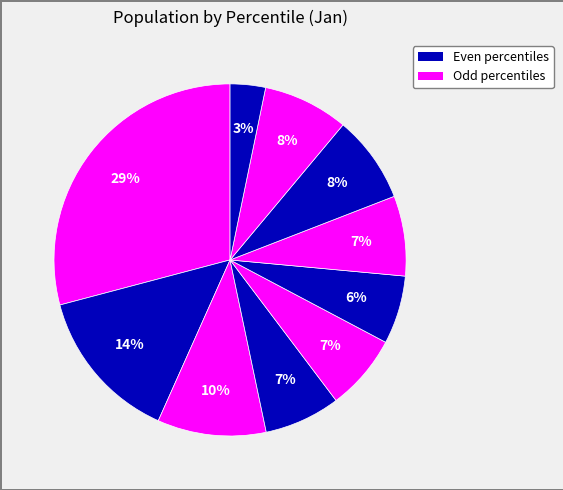

Which slice is the smallest?

pct95